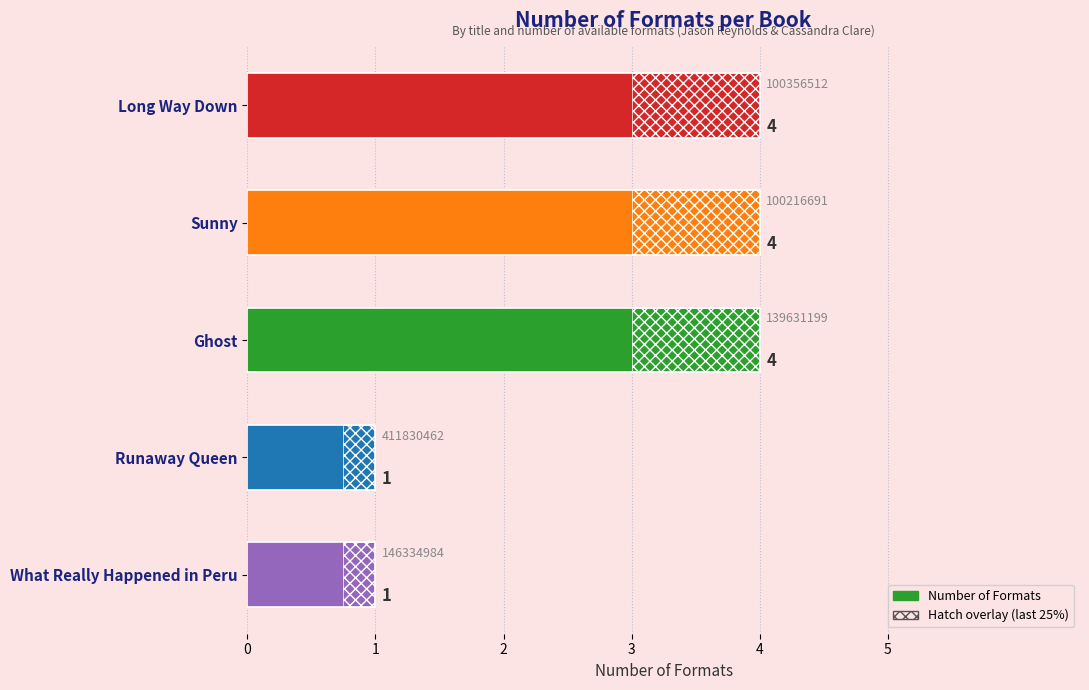

What is the difference between the values at What Really Happened in Peru and Ghost?

3